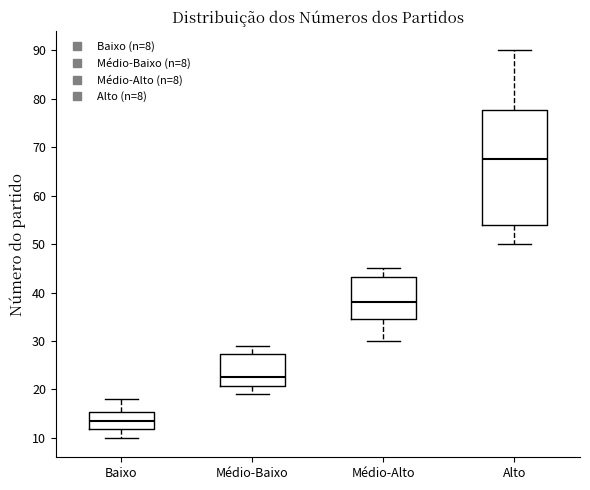

Where does the upper whisker of the box for Baixo end on the y-axis? The values are not printed on the chart, so give them approximately, as read against the axis.

18